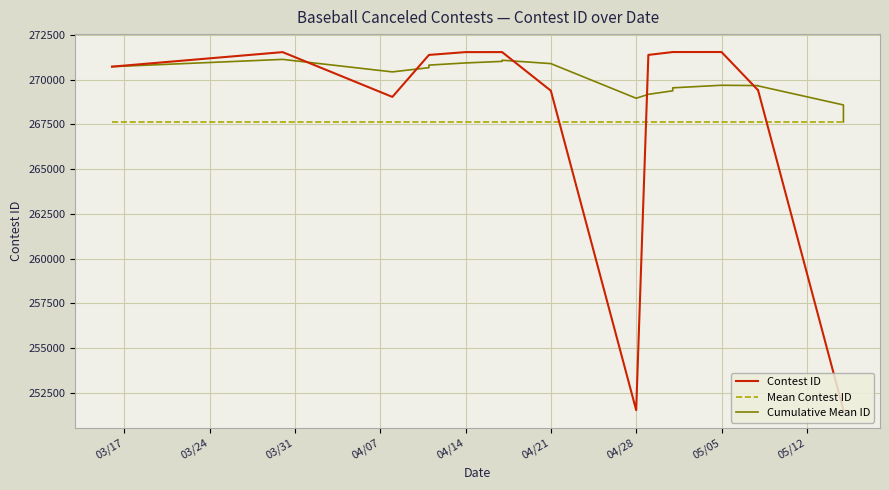

True or false: Mean Contest ID has more than 1 points higher than both neighbors.

False